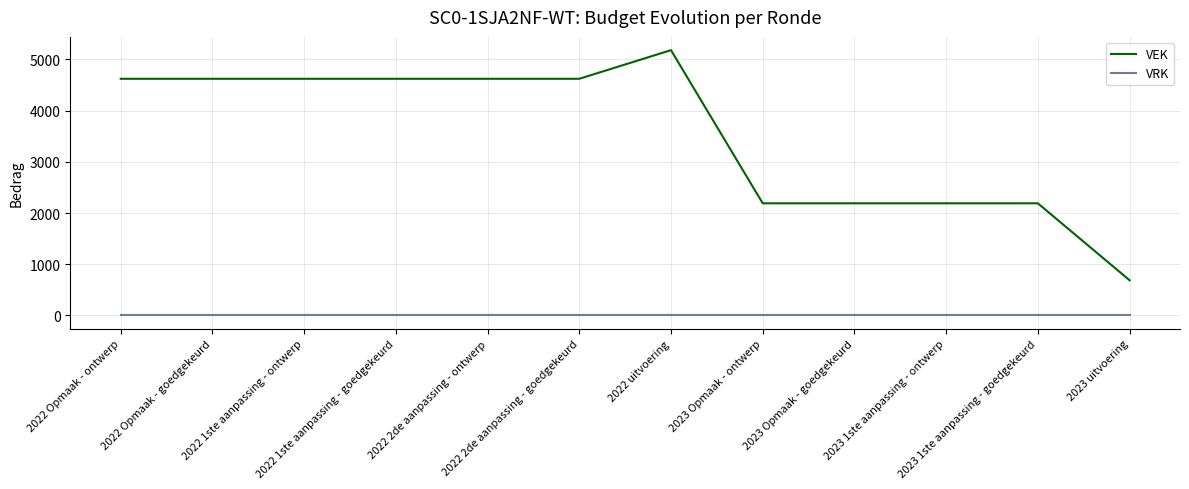

Reading left to right, transcribe all the data shown in this chart.

VEK: 4621	4621	4621	4621	4621	4621	5180	2190	2190	2190	2190	688
VRK: 0	0	0	0	0	0	0	0	0	0	0	0